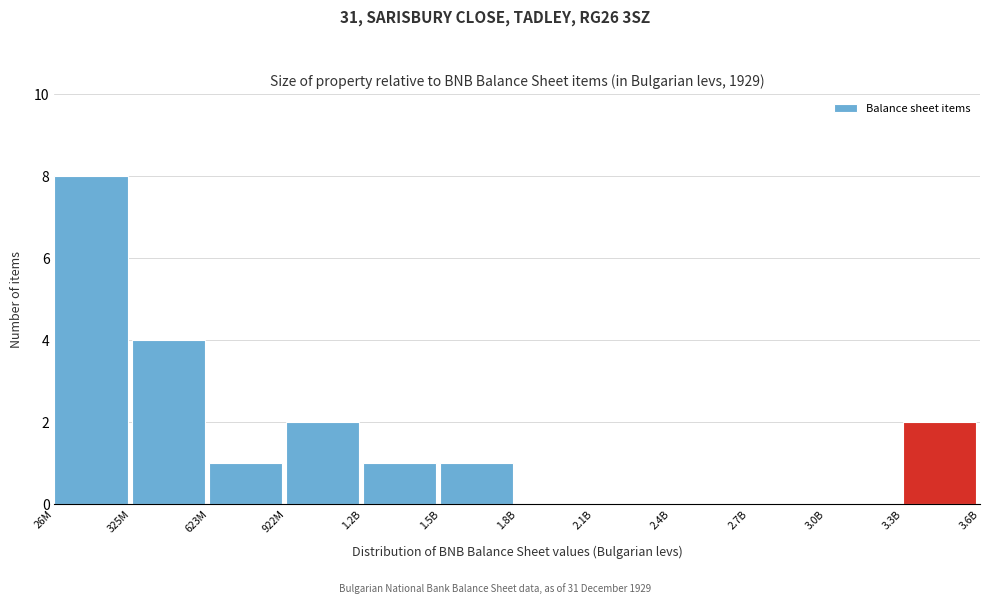

Reading left to right, what are all the values shown in this chart?

26M=8	325M=4	623M=1	922M=2	1.2B=1	1.5B=1	1.8B=0	2.1B=0	2.4B=0	2.7B=0	3.0B=0	3.3B=2